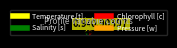

Which slice is the largest?

Temperature [t]